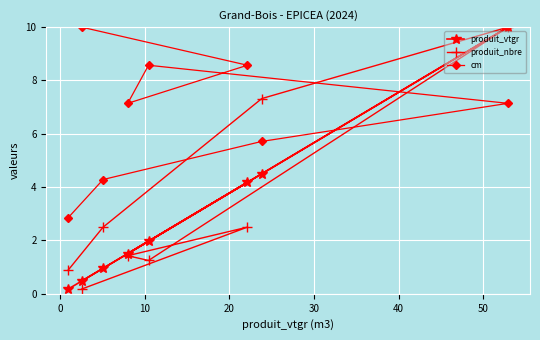

Which series has the widest spread of values?

produit_nbre